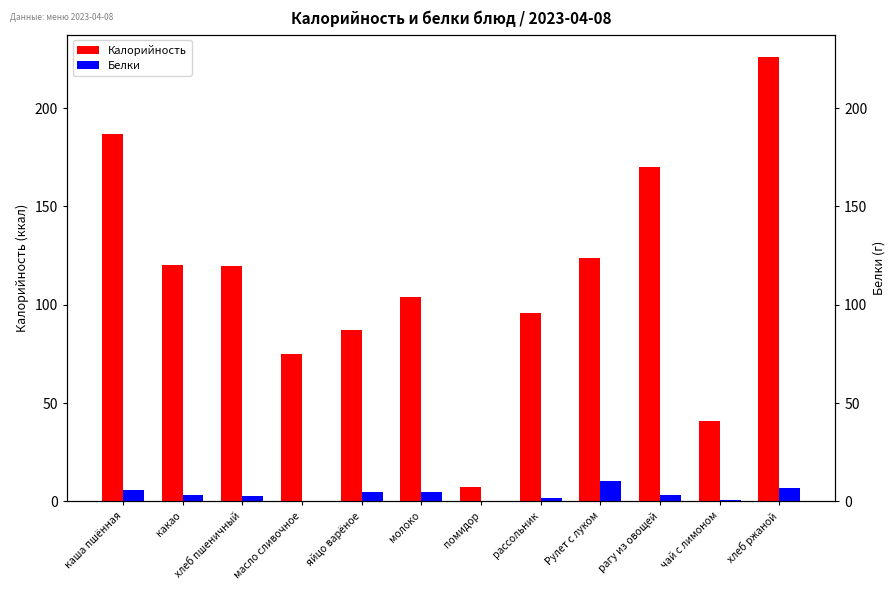

What is the label of the 5th bar from the left?

яйцо варёное